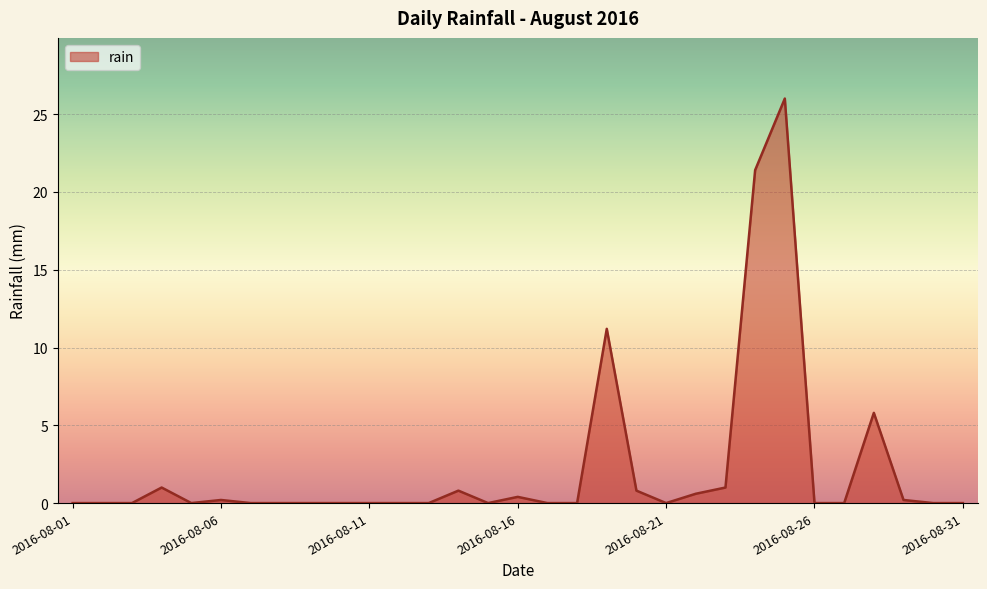

What is the maximum value shown in the chart?

26.0